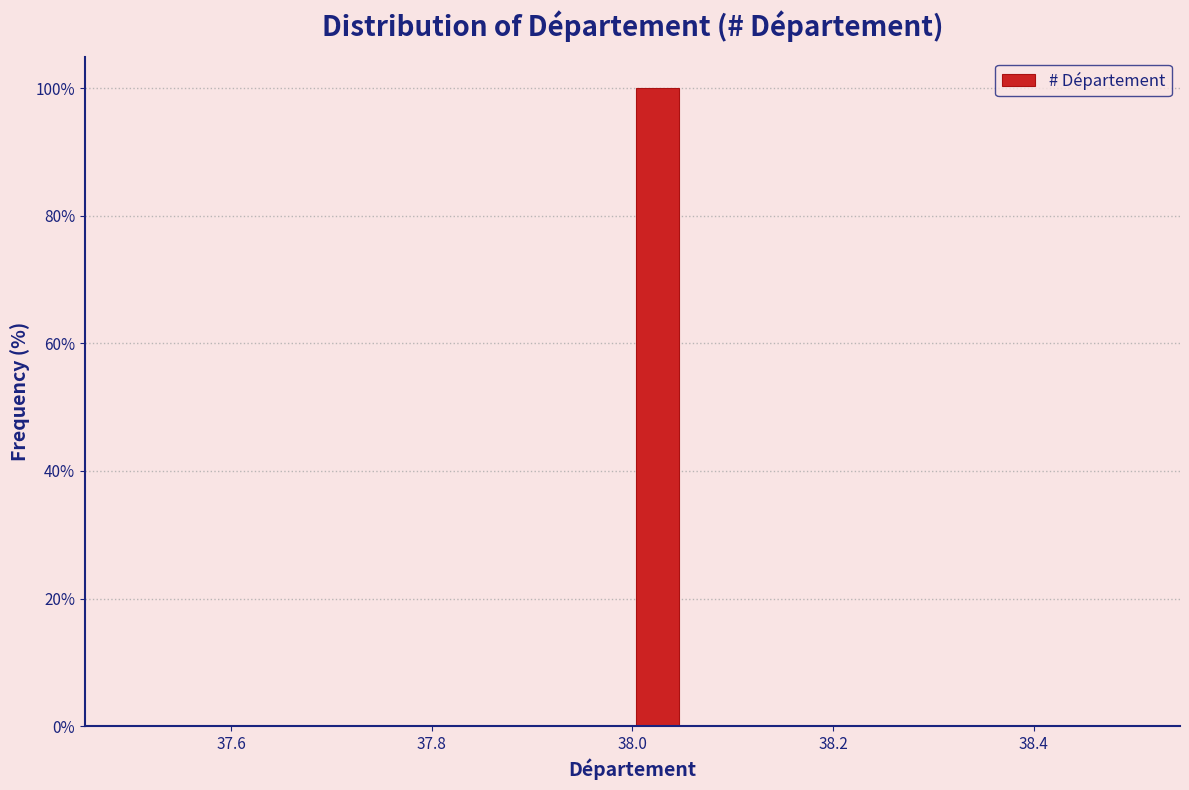

Around what value on the x-axis is the tallest bar? Give the approximate position of its centre, as read against the axis.

38.02